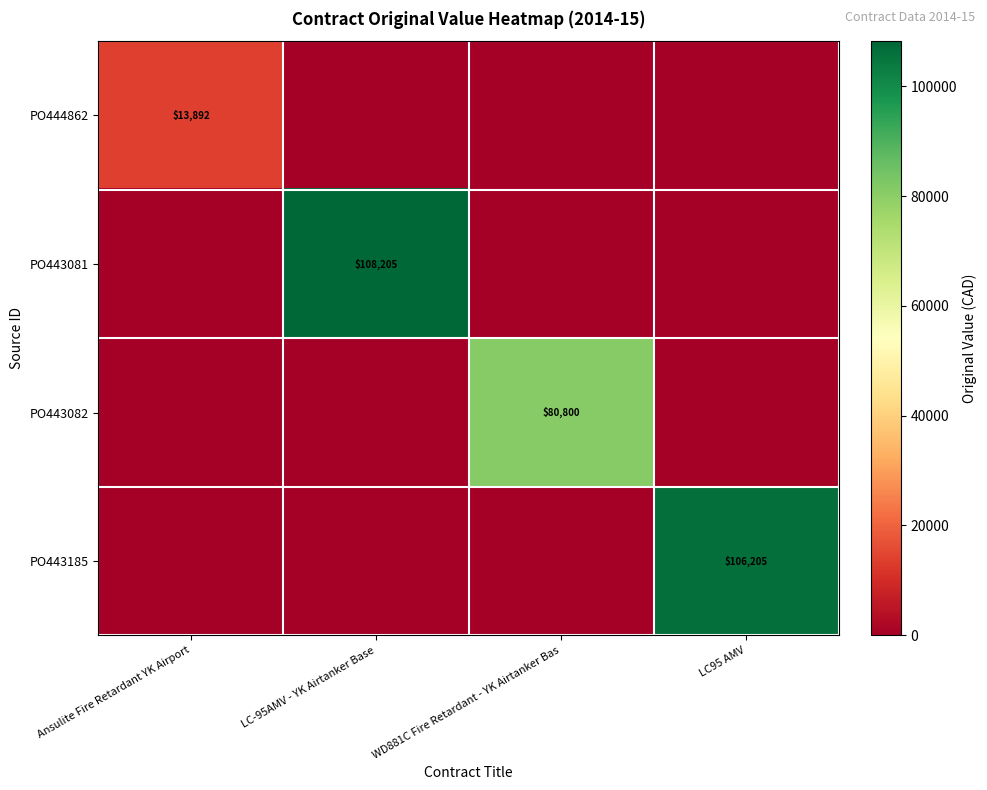

True or false: PO443081 has a value of 159758 at LC-95AMV - YK Airtanker Base.

False